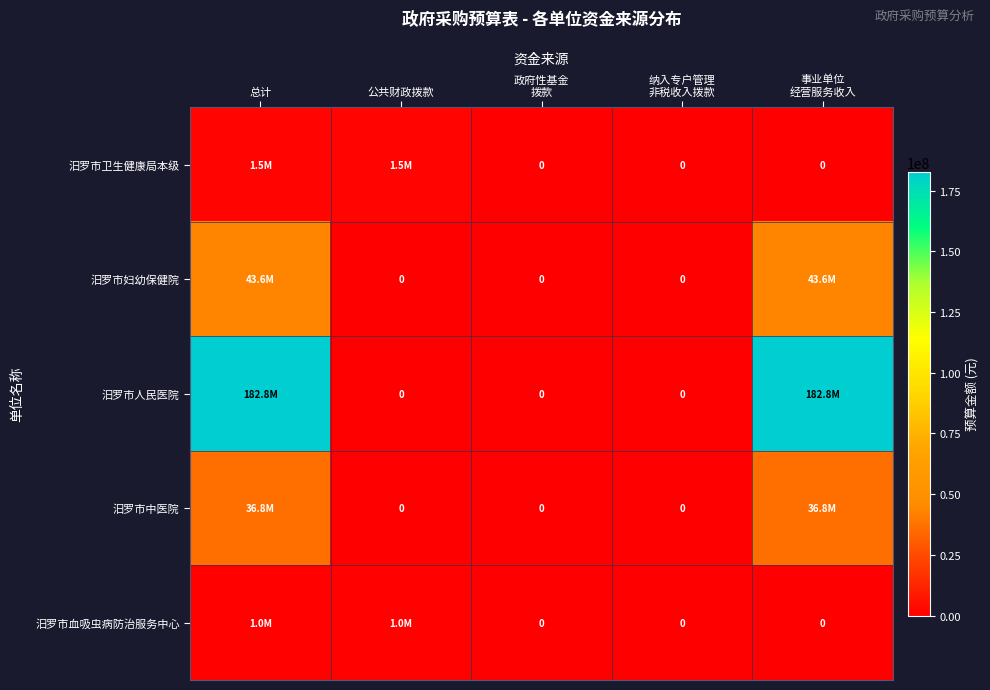

What is the total value across all series at 公共财政拨款?

2545000